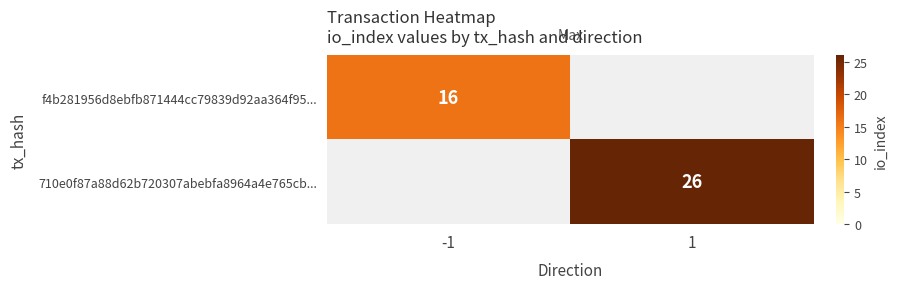

True or false: f4b281956d8ebfb871444cc79839d92aa364f95... has a value of 27 at -1.

False